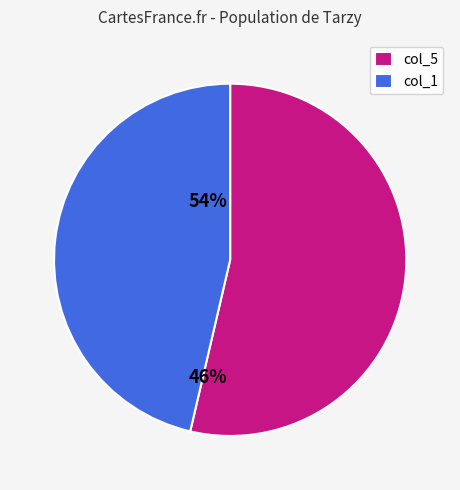

Rank the categories by value from highest to lowest.

col_5, col_1